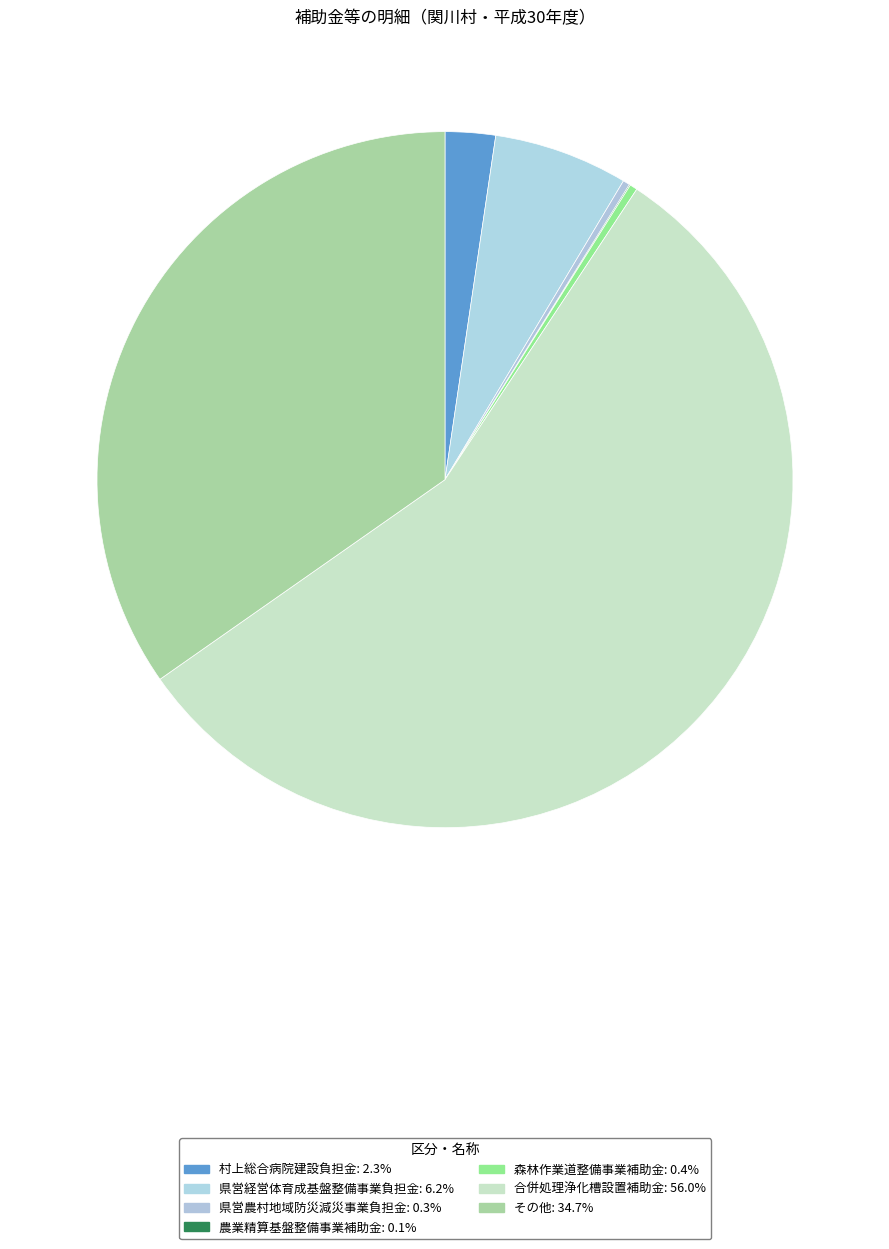

To the nearest percent, what is the difference between the largest and smallest slice percentages?

56%